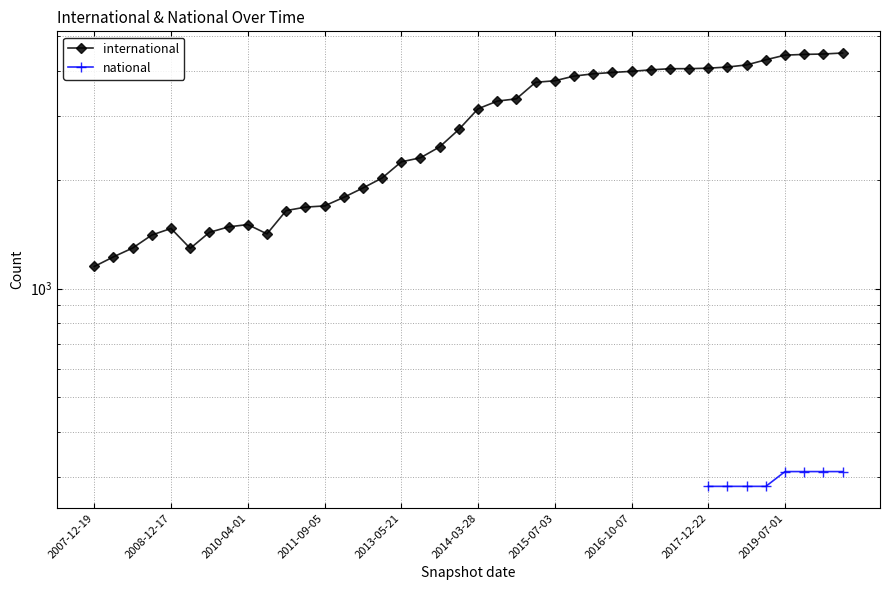

Where is international nearest to the value 2822?

19